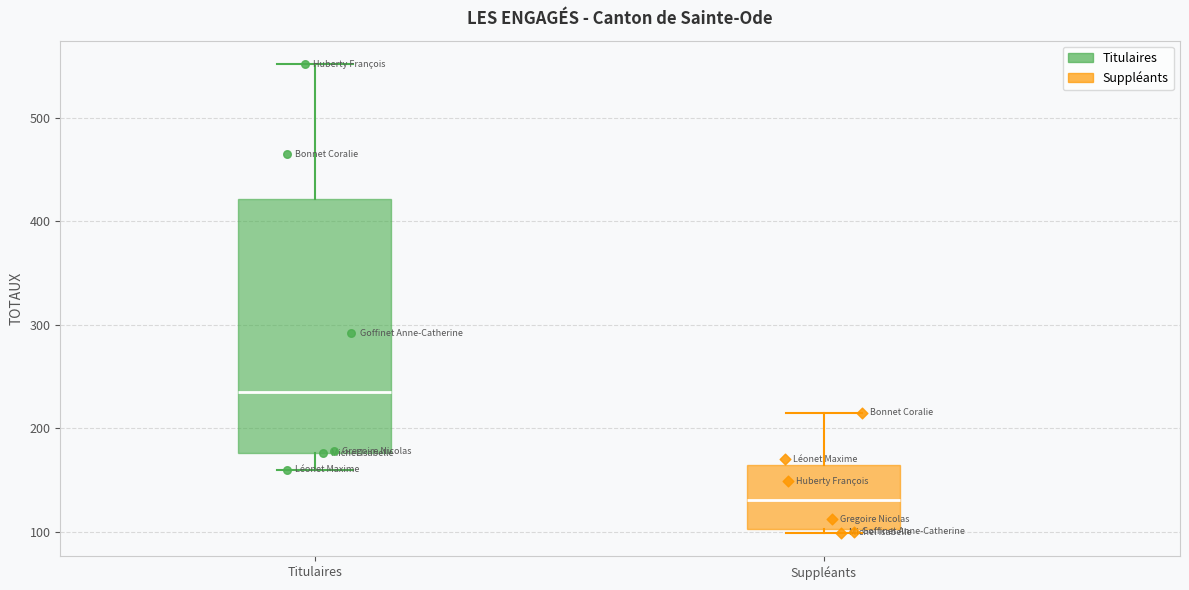

Comparing the boxes themselves (not the whiskers), which one is the tallest?

Titulaires